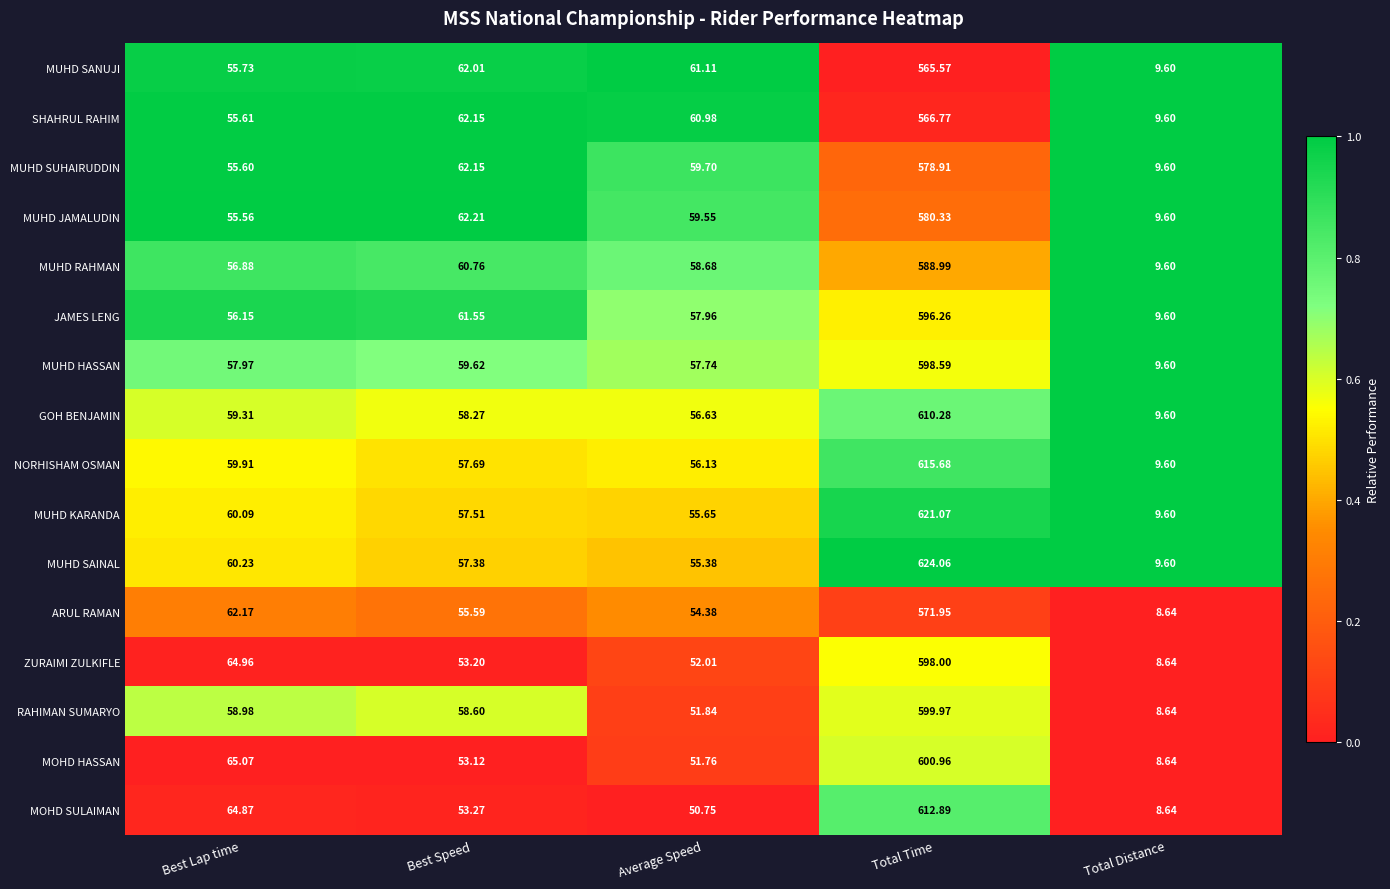

What is the maximum value shown in the chart?

624.1